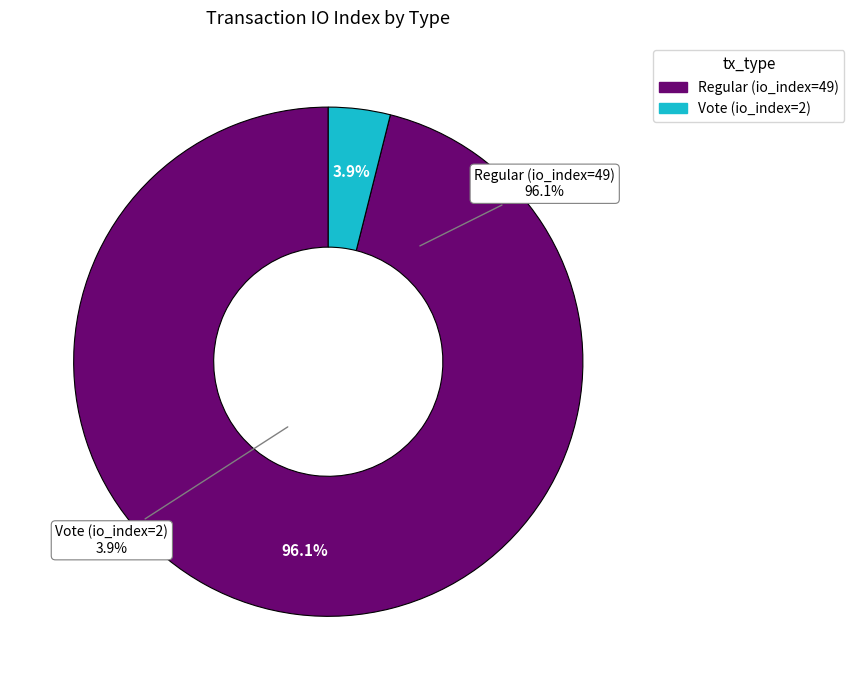

Is it true that Vote (io_index=2) is 1% of the pie?

False